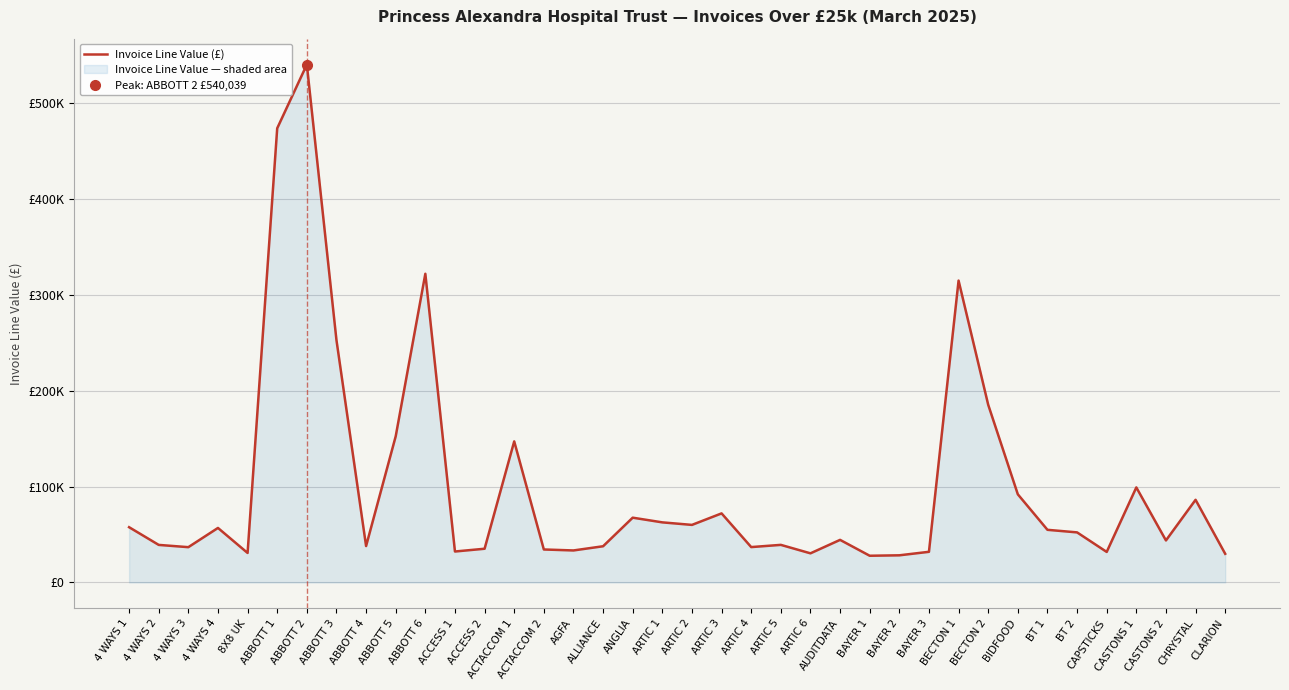

Where is the first local maximum?

4 WAYS 4